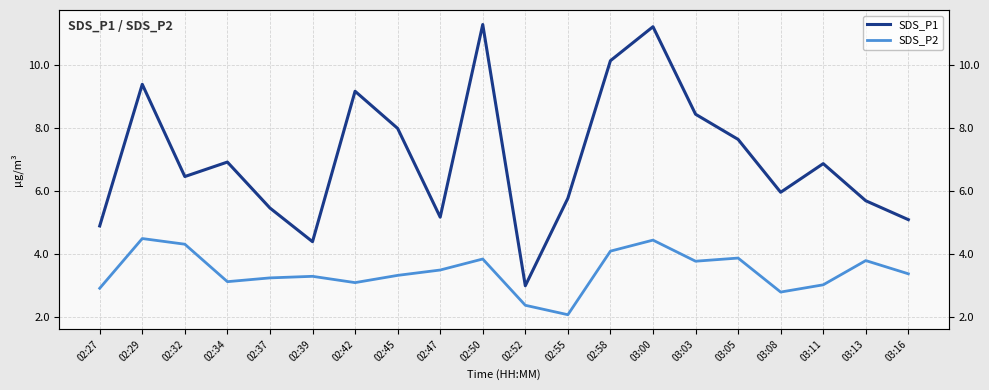

The value of SDS_P1 at 02:45 is 2.8. True or false?

False